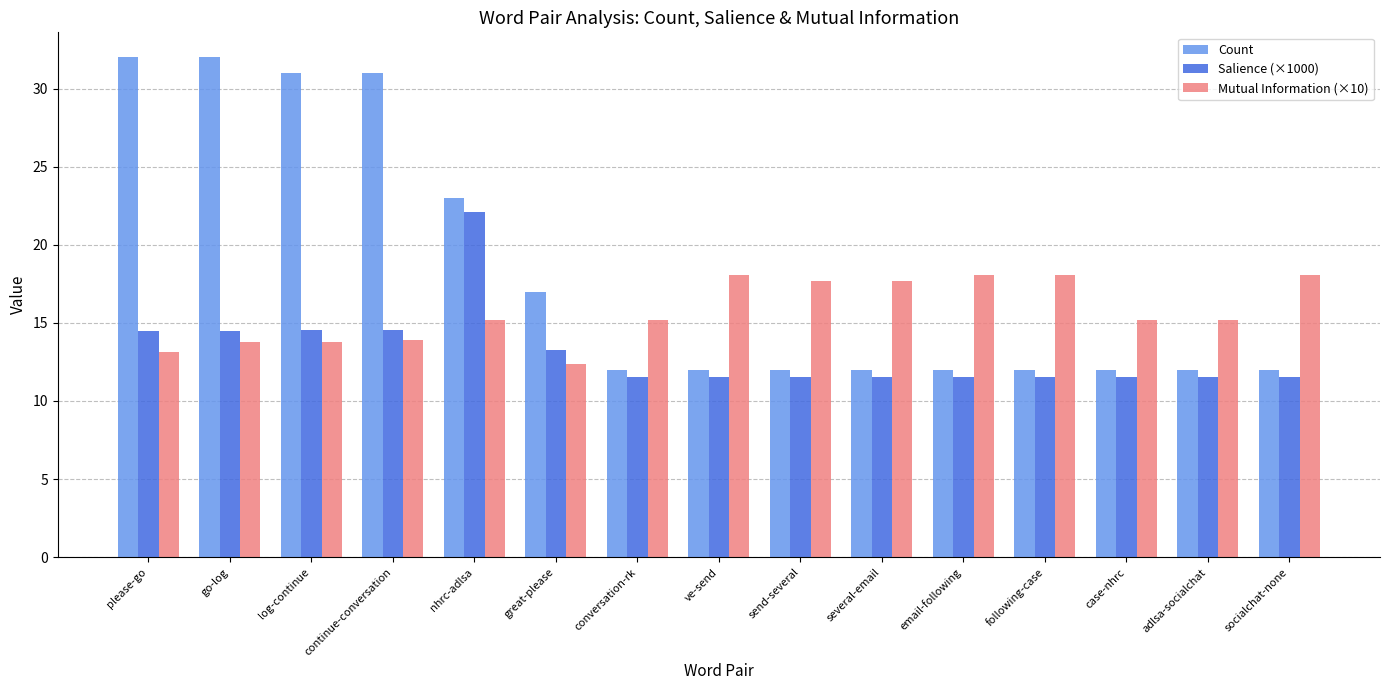

What is the maximum value for Salience (×1000)?

22.1